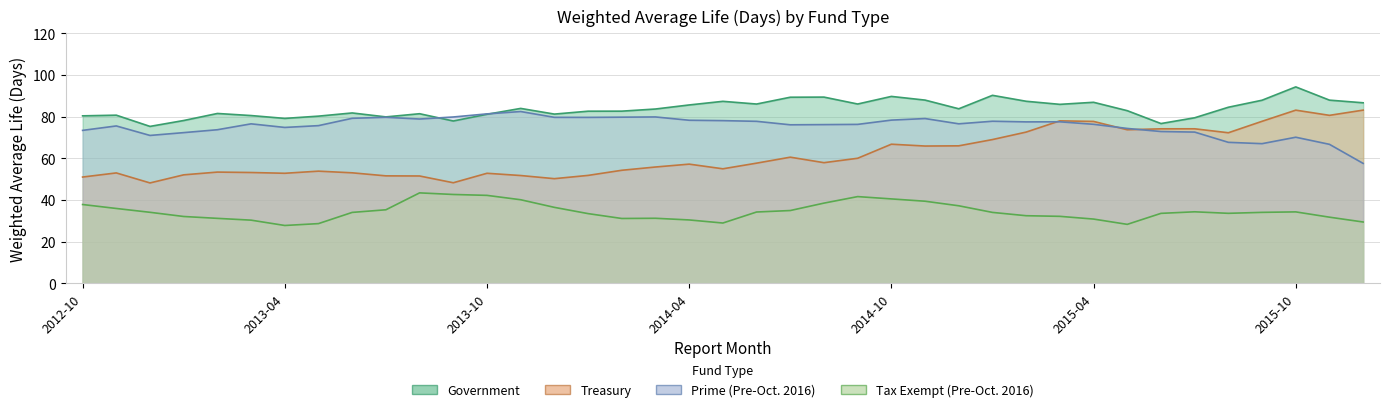

What position from the left is 2015-02?

29